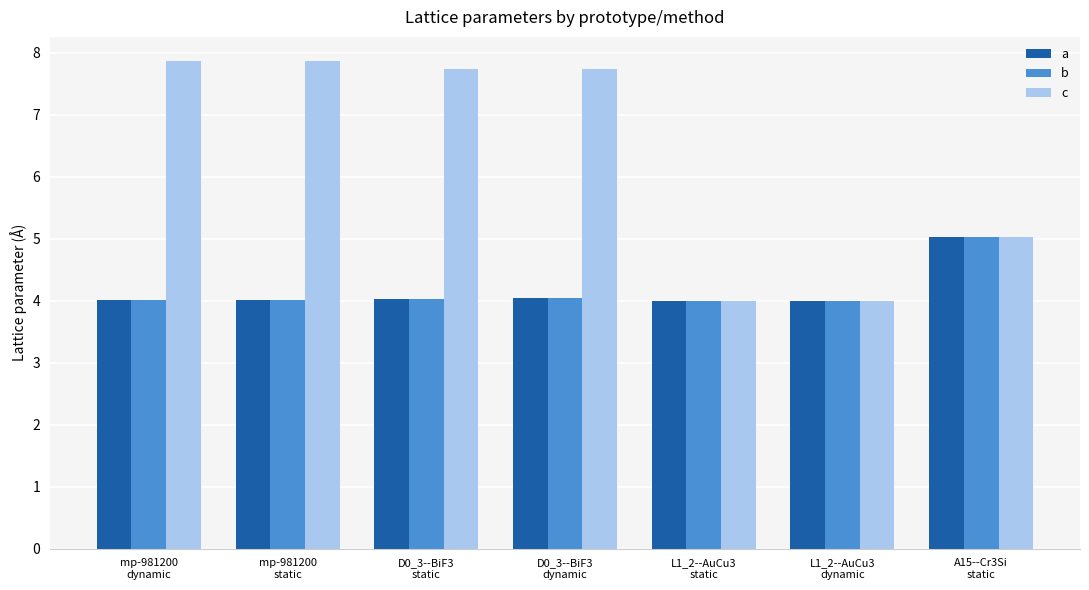

Which series has the largest total across all categories?

c